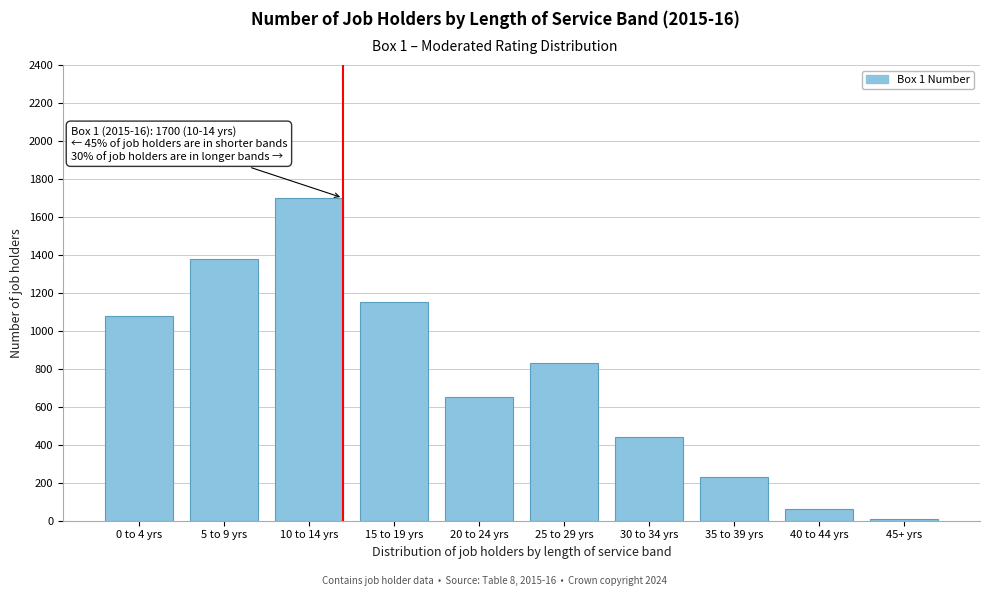

Reading left to right, extract all data points from this chart.

1080	1380	1700	1150	650	830	440	230	60	10